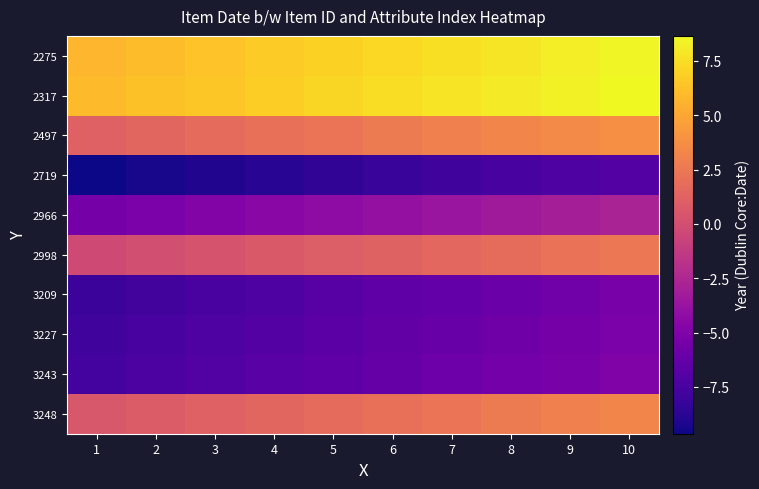

Which series changed the most between 1 and 7?

2719